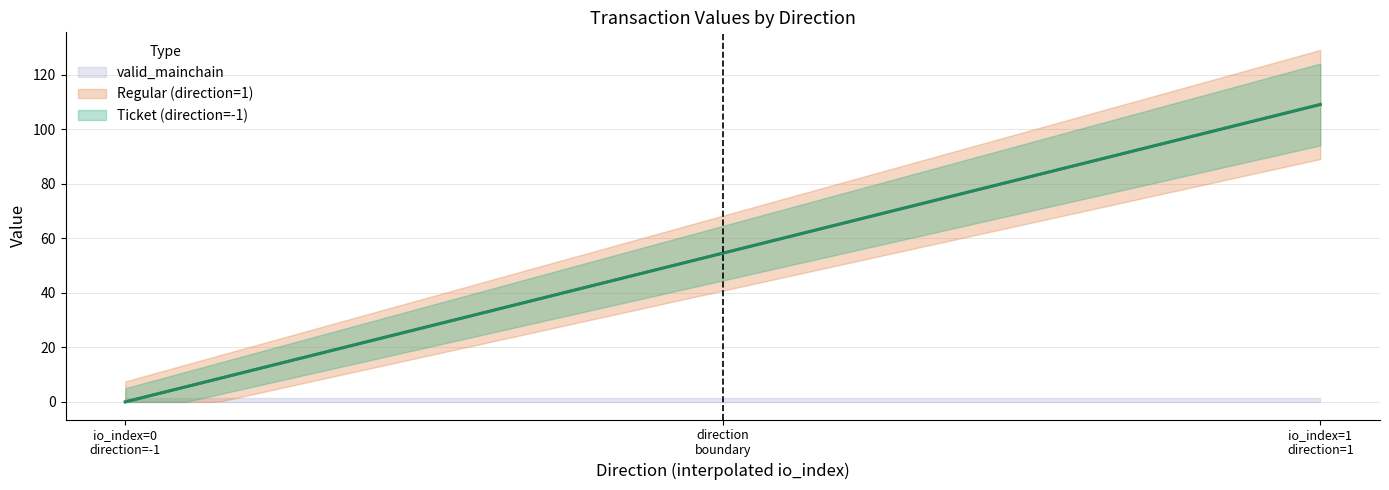

Which has a higher value, 1 or 1?

1